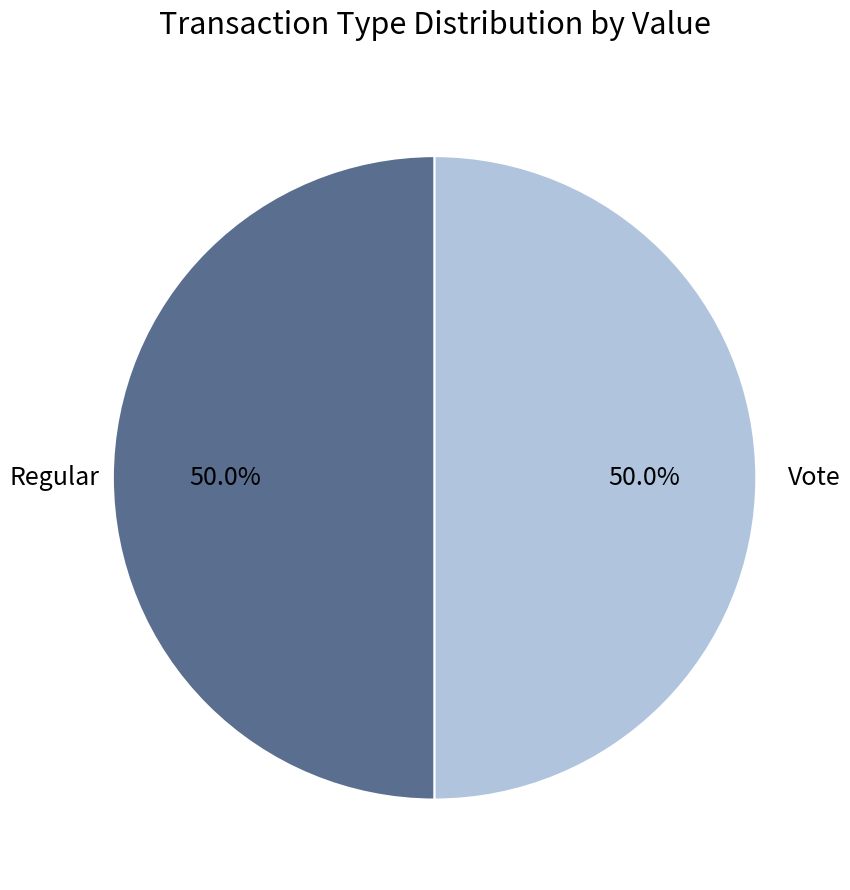

Which category has the smallest portion of the pie?

Regular